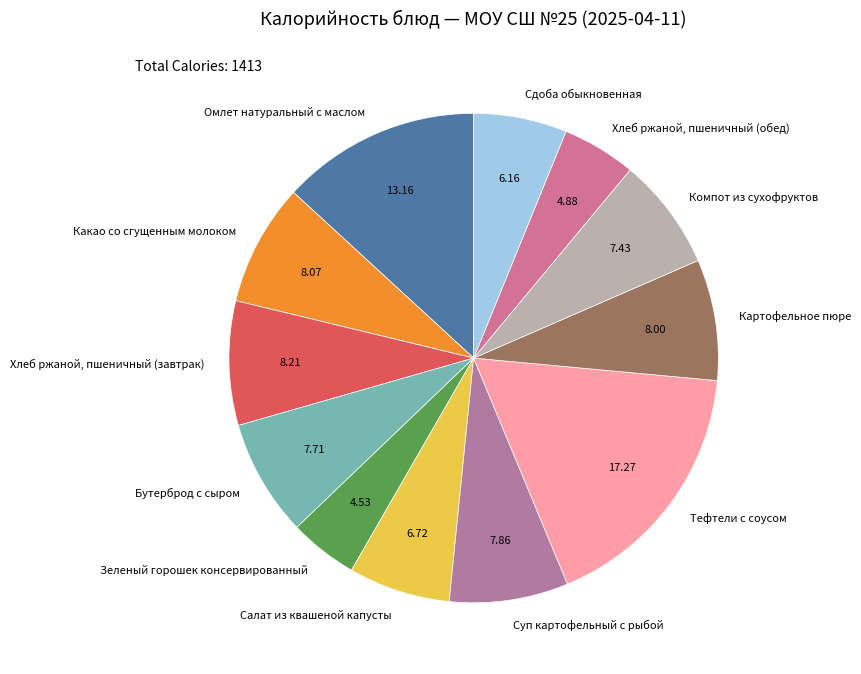

Which slice is the largest?

Тефтели с соусом